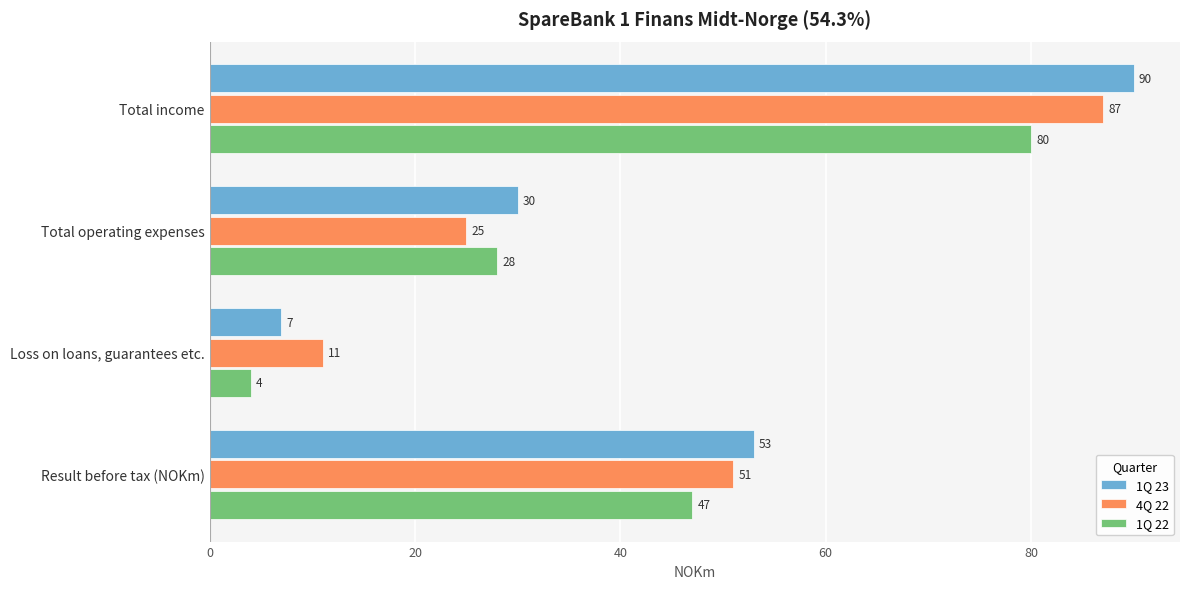

Rank the series by their average value, from lowest to highest.

1Q 22, 4Q 22, 1Q 23